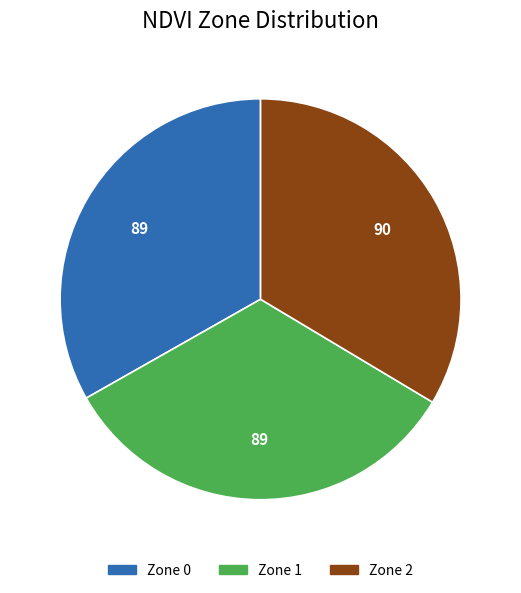

Does Zone 1 represent more than half of the total?

No